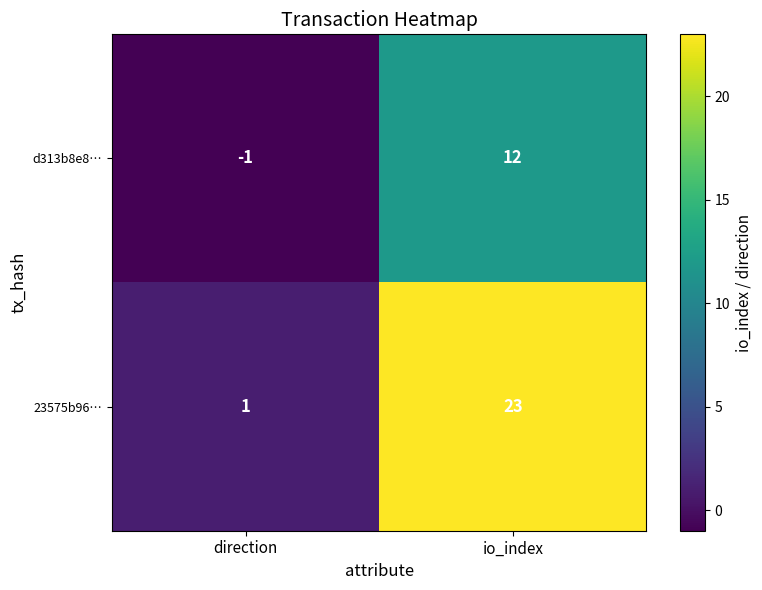

What is the spread (max minus min) of values at direction?

2